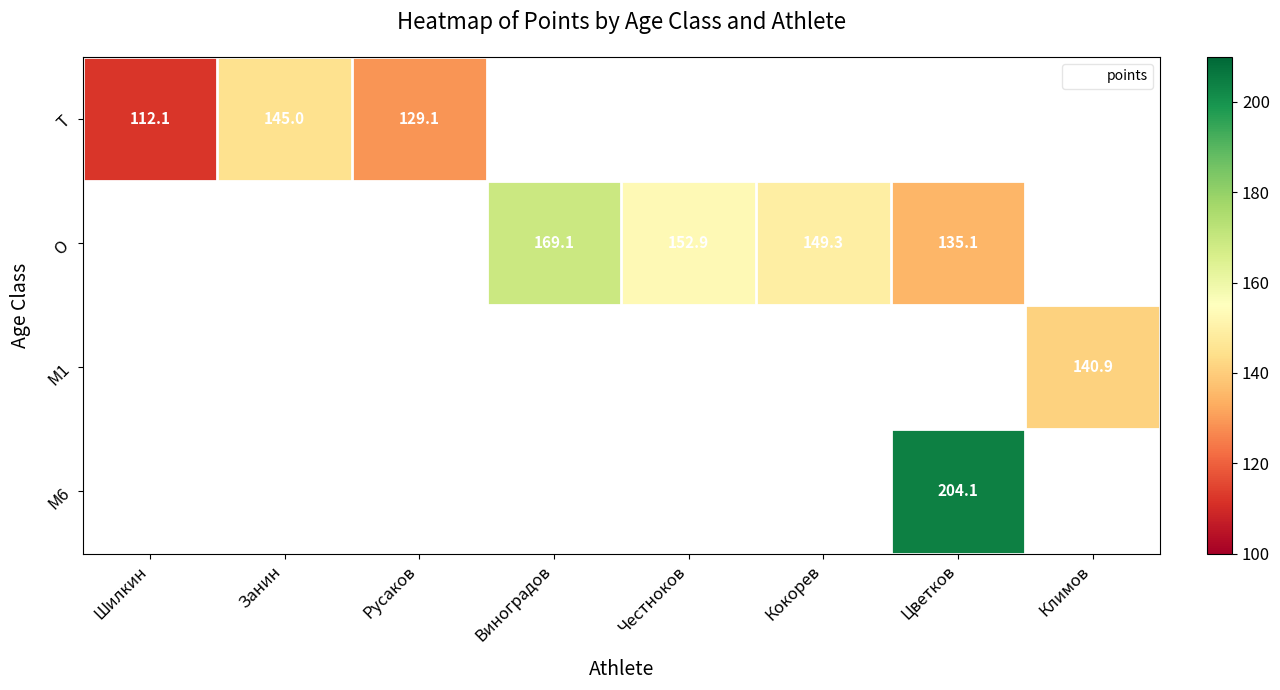

The O series shows 203.7 at Честноков. True or false?

False